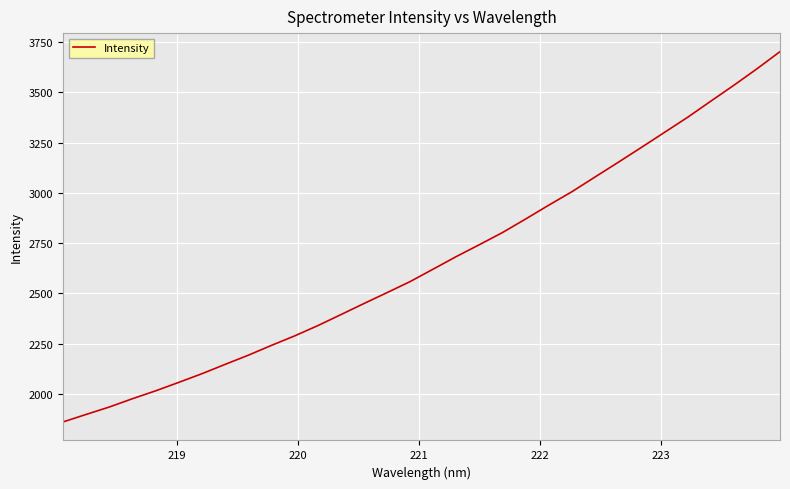

What is the smallest value displayed?

1860.2